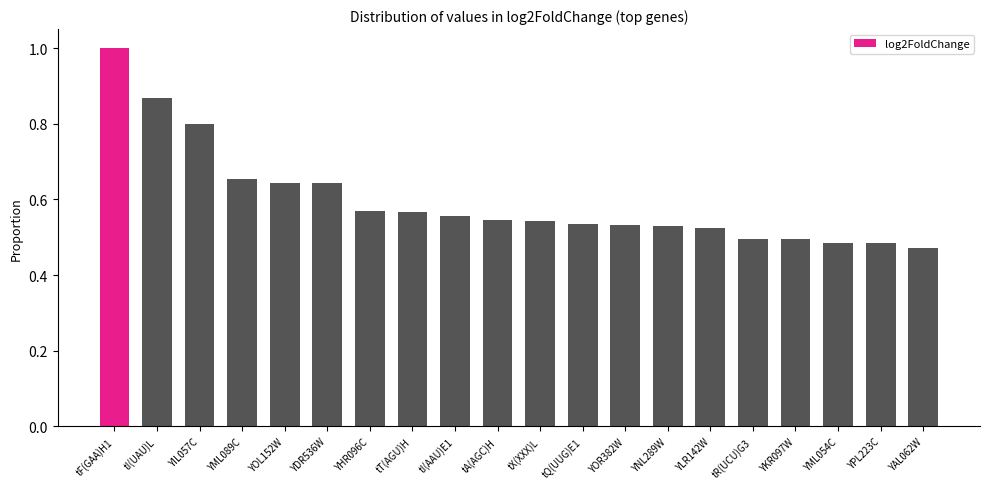

What is the label of the 4th bar from the right?

YKR097W